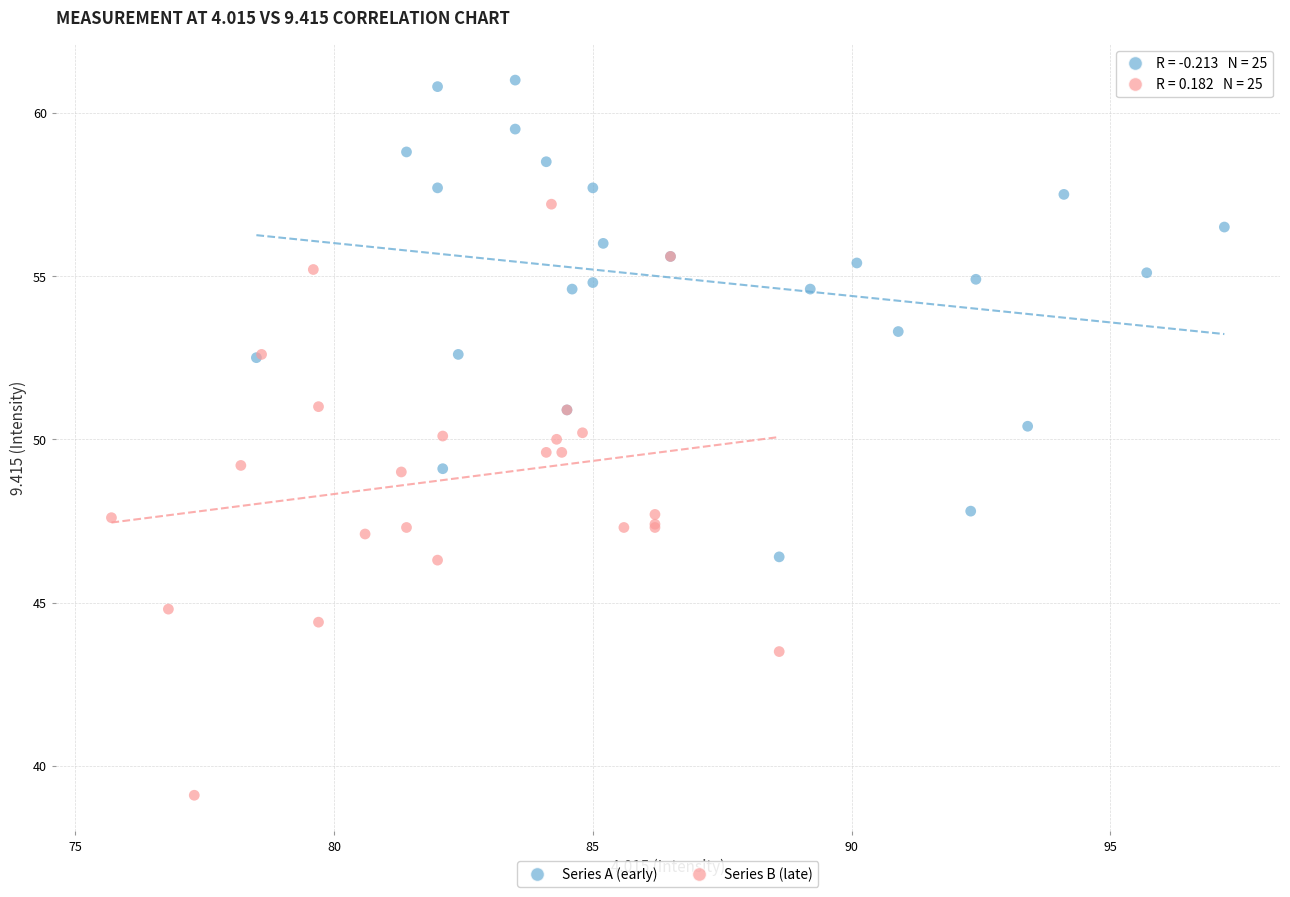

Which series contains the lowest Y value?

Series B (late)